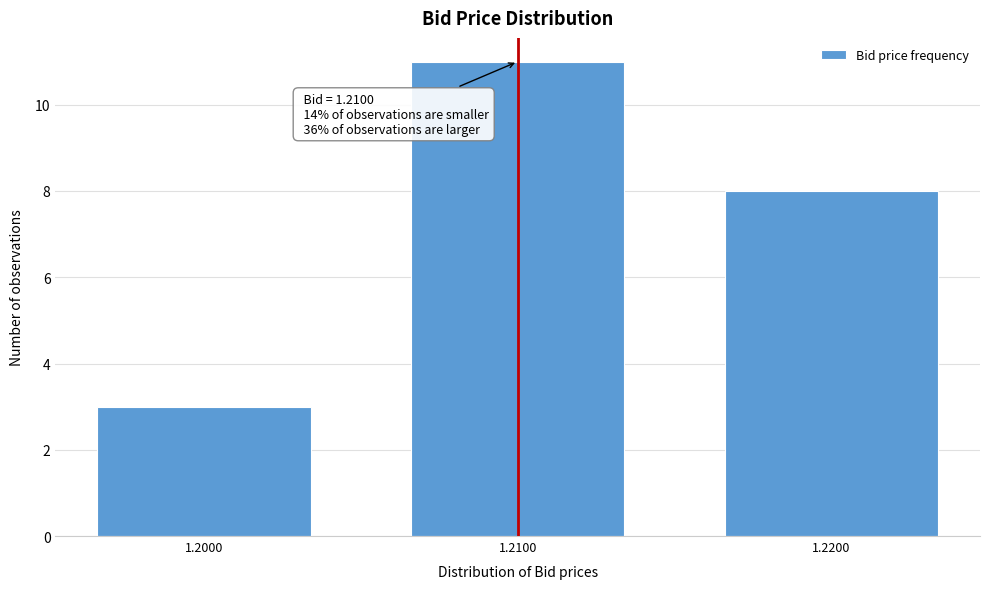

Reading left to right, extract all data points from this chart.

1.2000=3	1.2100=11	1.2200=8